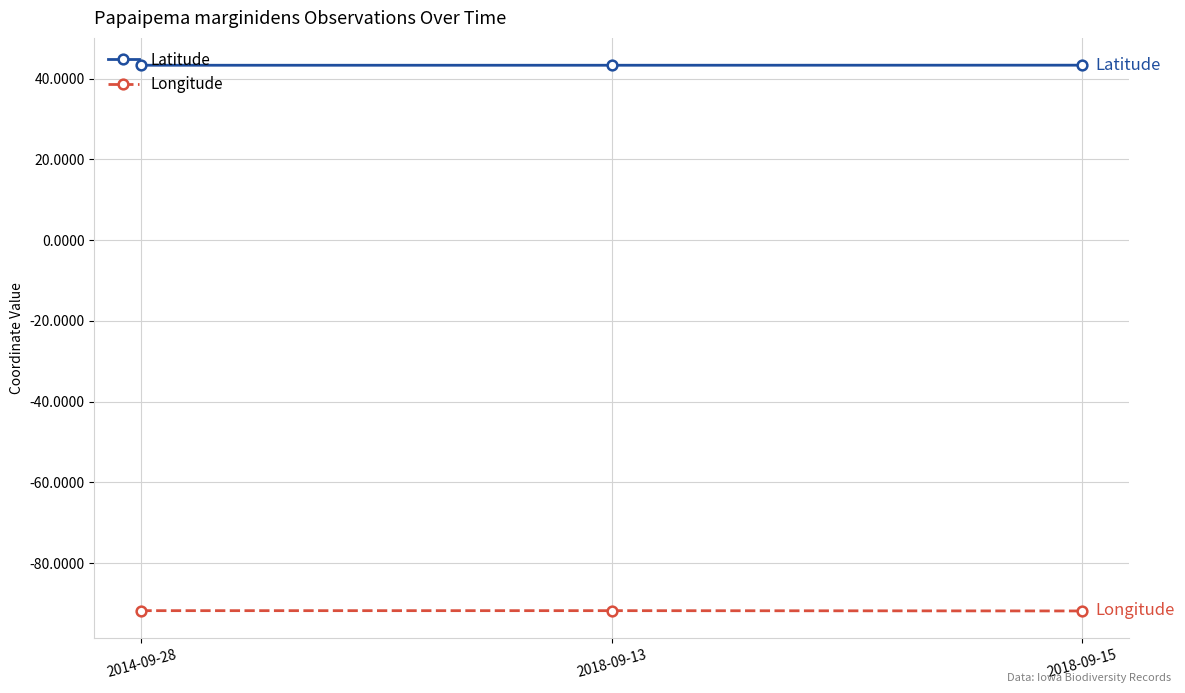

How many series are shown in this chart?

2